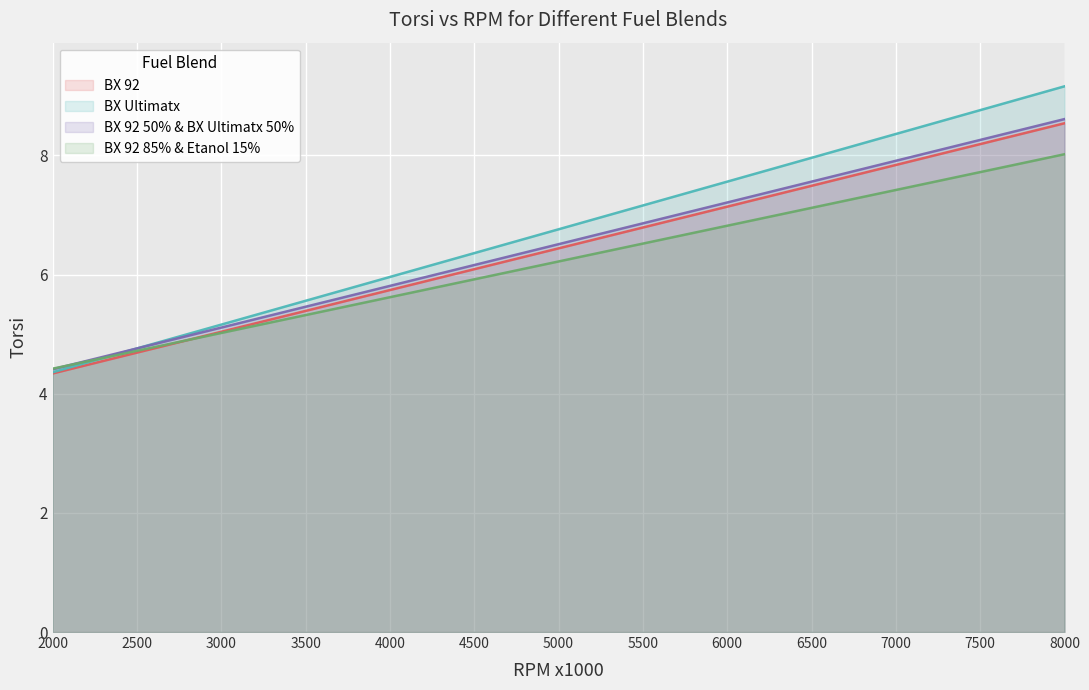

True or false: BX Ultimatx has more than 0 interior local peaks.

False